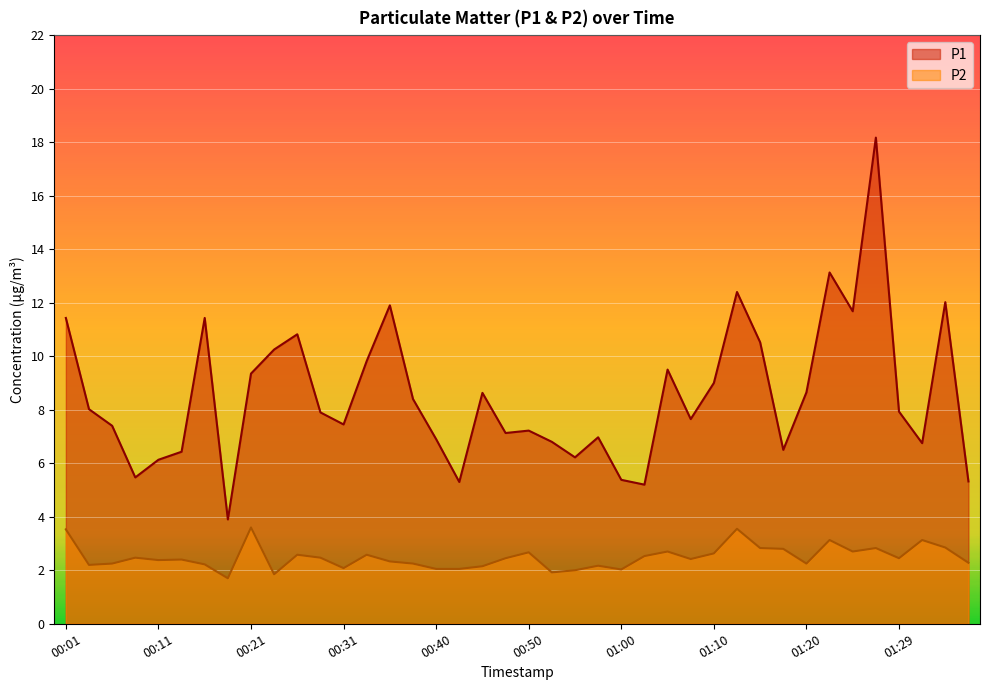

Which series has the largest range (max minus min)?

P1